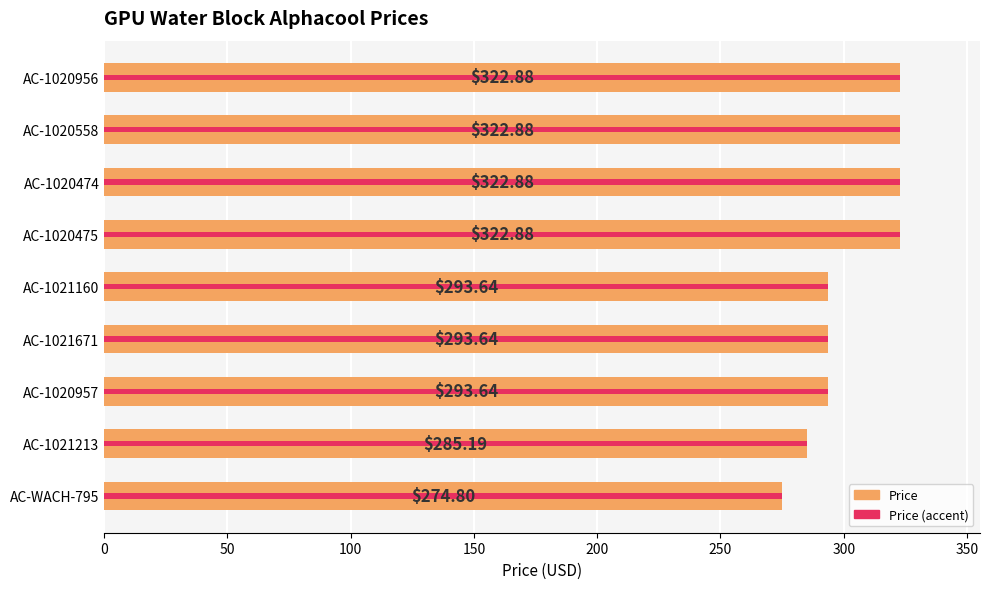

How many data points does each series have?

9